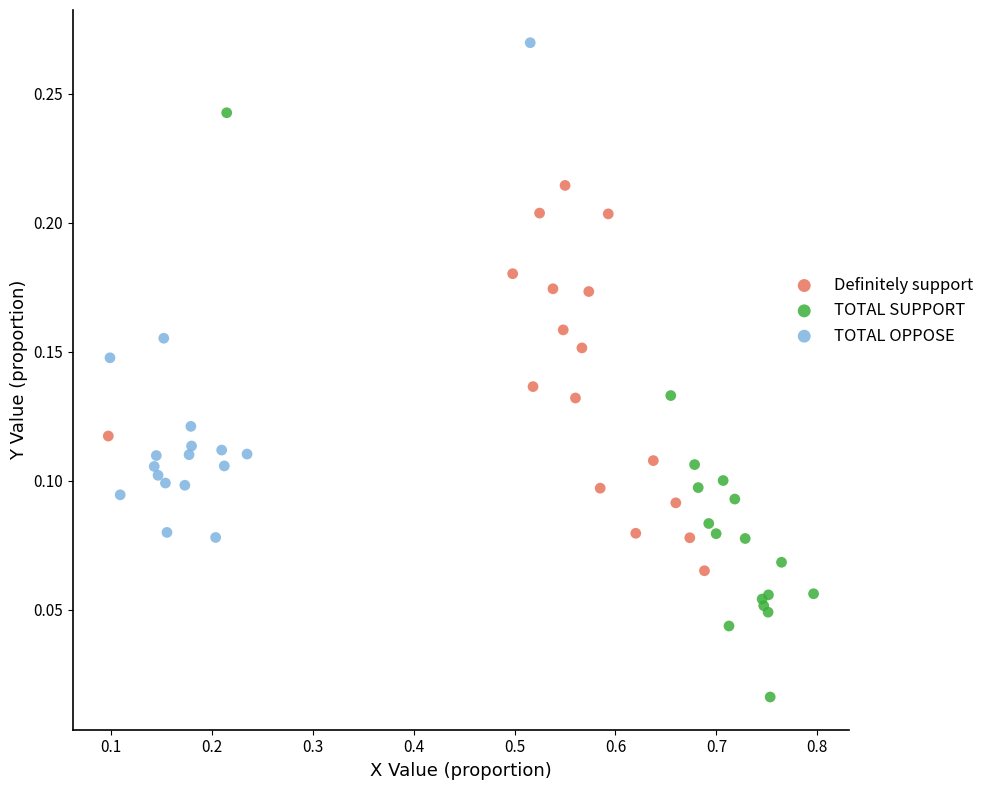

Which series contains the lowest Y value?

TOTAL SUPPORT